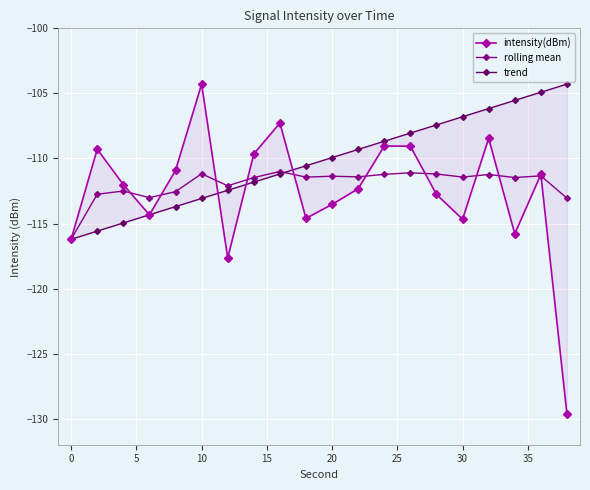

Reading left to right, list all the values displayed in this chart.

intensity(dBm): -116.2	-109.3	-112.0	-114.3	-110.9	-104.3	-117.7	-109.7	-107.3	-114.6	-113.5	-112.3	-109.0	-109.1	-112.8	-114.7	-108.5	-115.8	-111.2	-129.7
rolling mean: -116.2	-112.8	-112.5	-113.0	-112.6	-111.2	-112.1	-111.5	-111.0	-111.4	-111.4	-111.4	-111.2	-111.1	-111.2	-111.4	-111.2	-111.5	-111.3	-113.1
trend: -116.2	-115.6	-115.0	-114.3	-113.7	-113.1	-112.4	-111.8	-111.2	-110.6	-109.9	-109.3	-108.7	-108.1	-107.4	-106.8	-106.2	-105.5	-104.9	-104.3